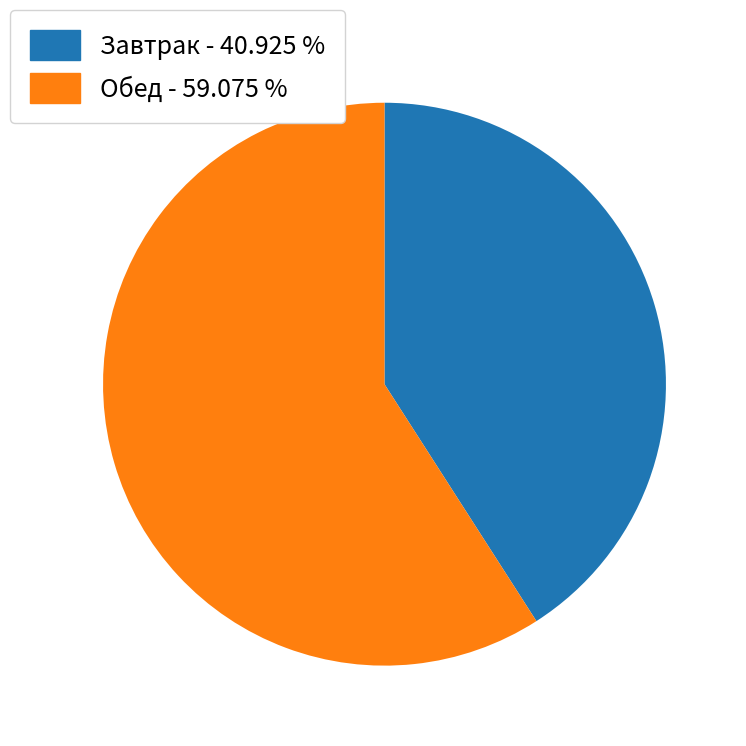

Which slice is the smallest?

Завтрак - 40.925 %